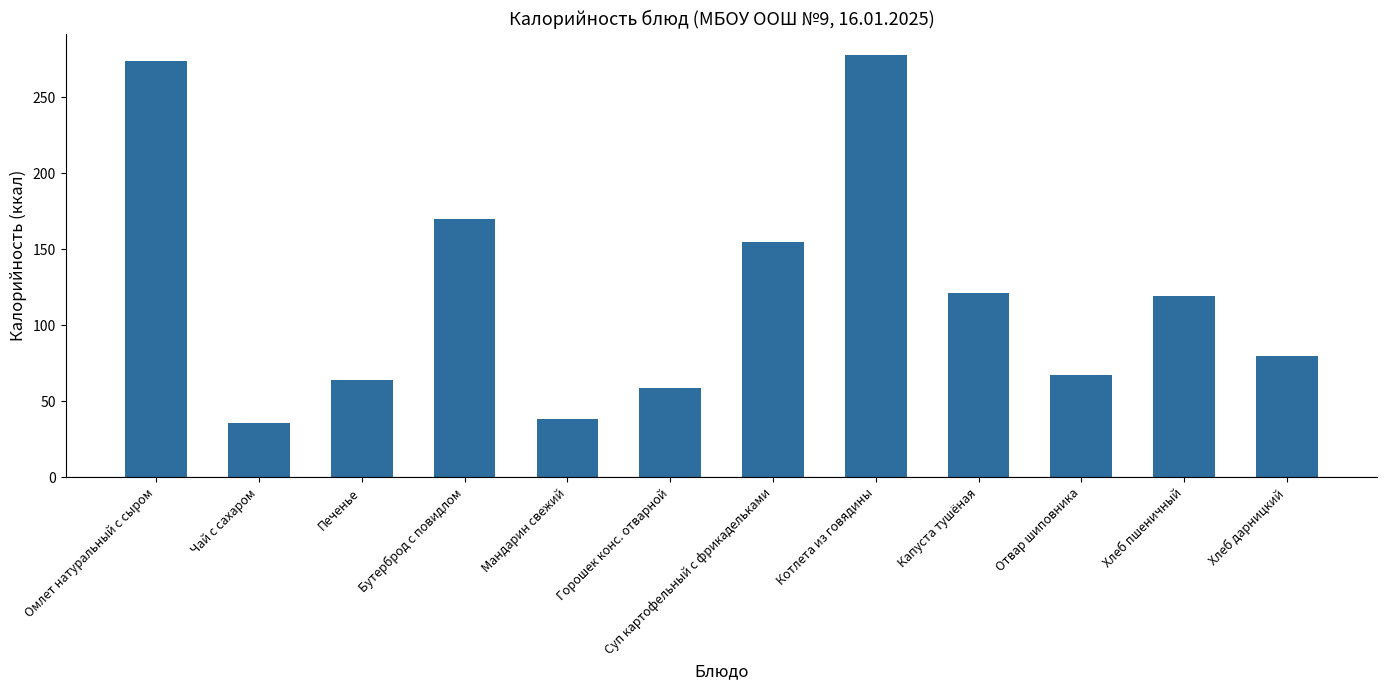

What is the minimum value shown in the chart?

36